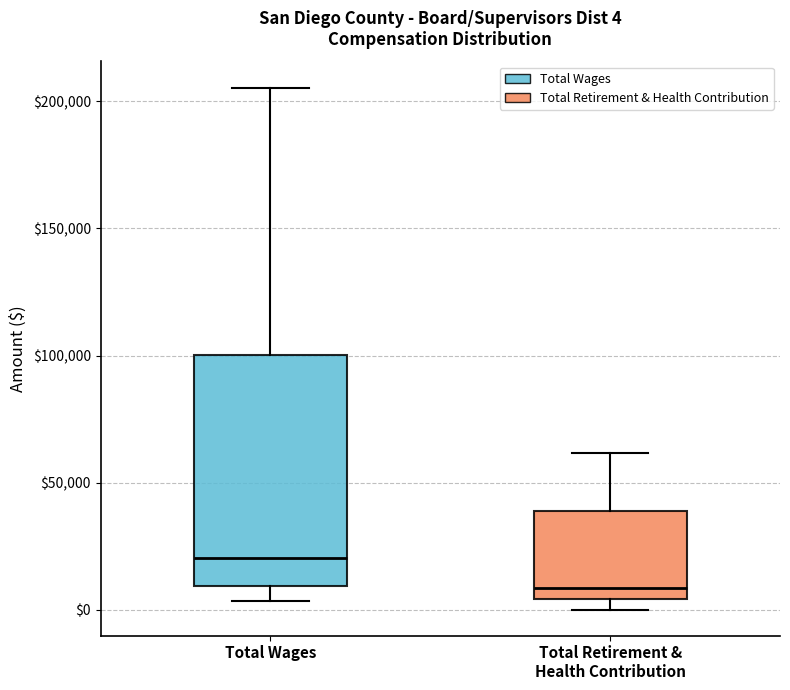

Which box has the lowest median line?

Total Retirement & Health Contribution